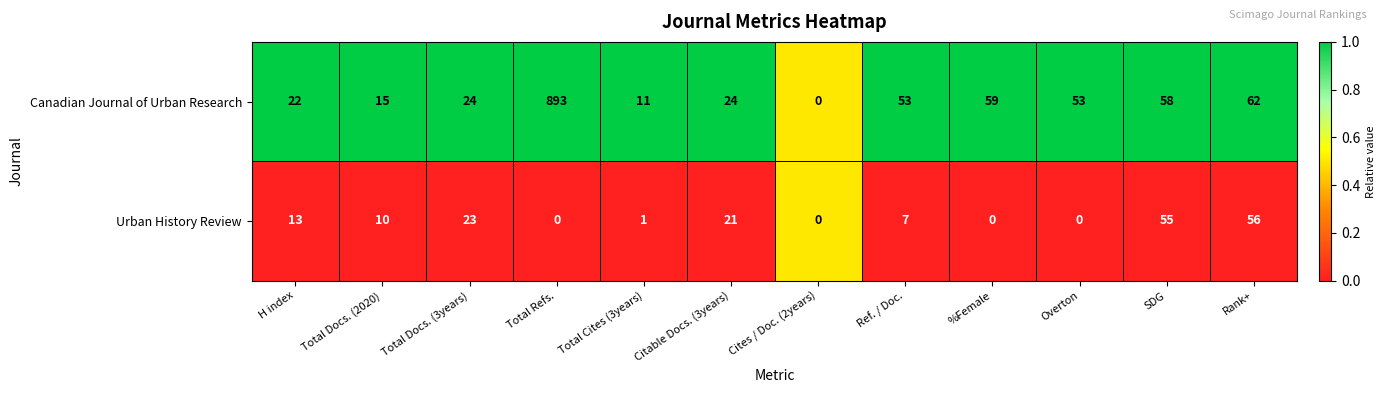

Reading left to right, what are all the values shown in this chart?

Canadian Journal of Urban Research: 22	15	24	893	11	24	0	53	59	53	58	62
Urban History Review: 13	10	23	0	1	21	0	7	0	0	55	56